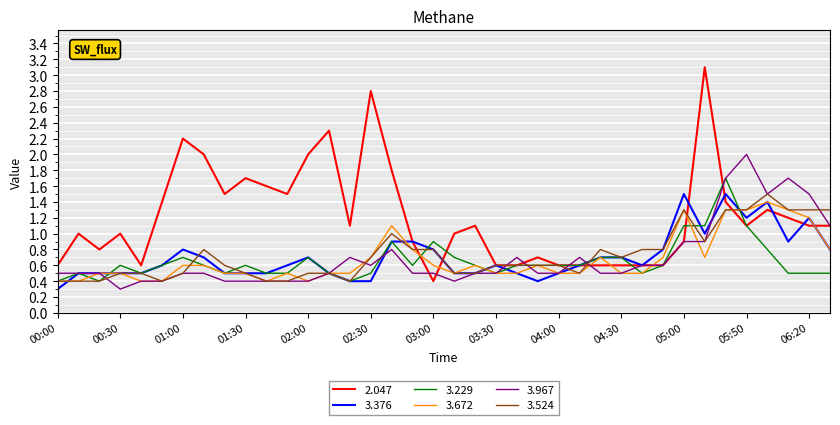

Which series has the largest total across all categories?

2.047